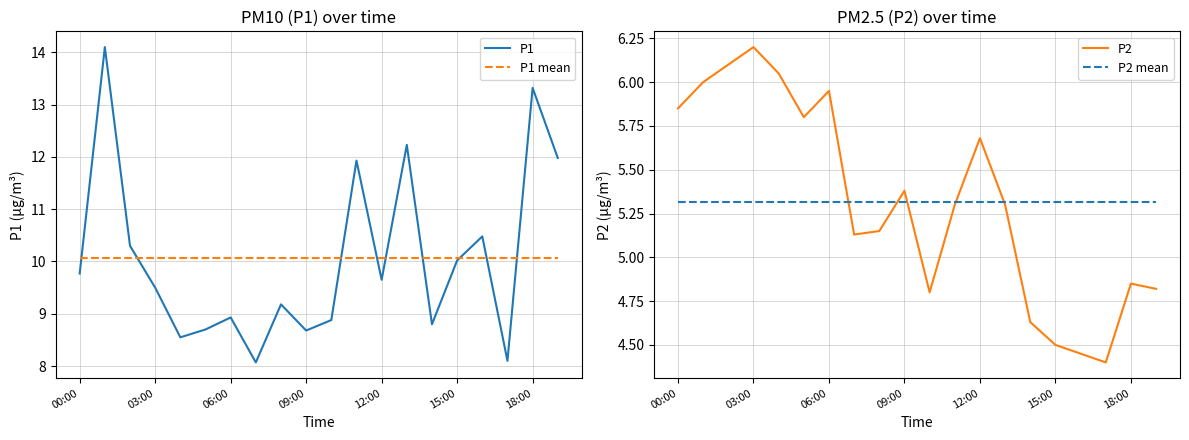

What is the lowest value of the P1 series?

8.1